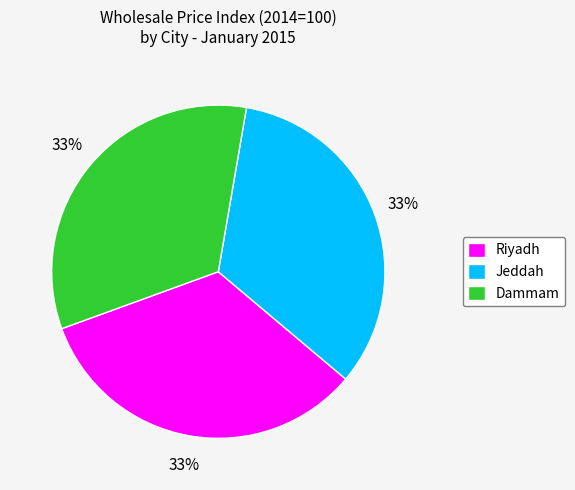

Is the sum of Dammam and Riyadh greater than half?

Yes